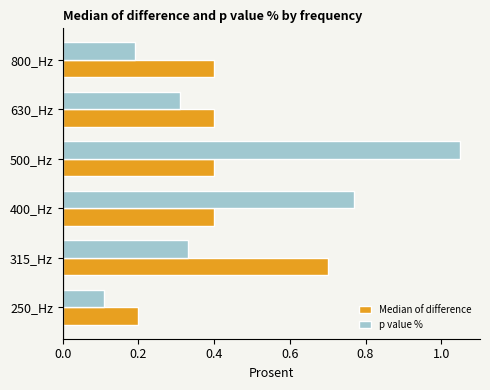

List the series in order of their peak value, lowest first.

Median of difference, p value %